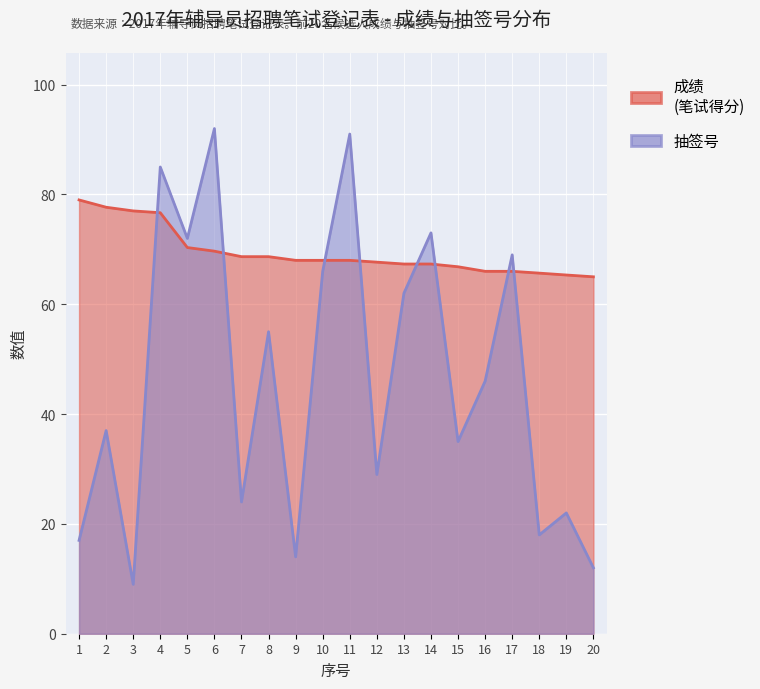

Which has a higher value, 15 or 8?

8